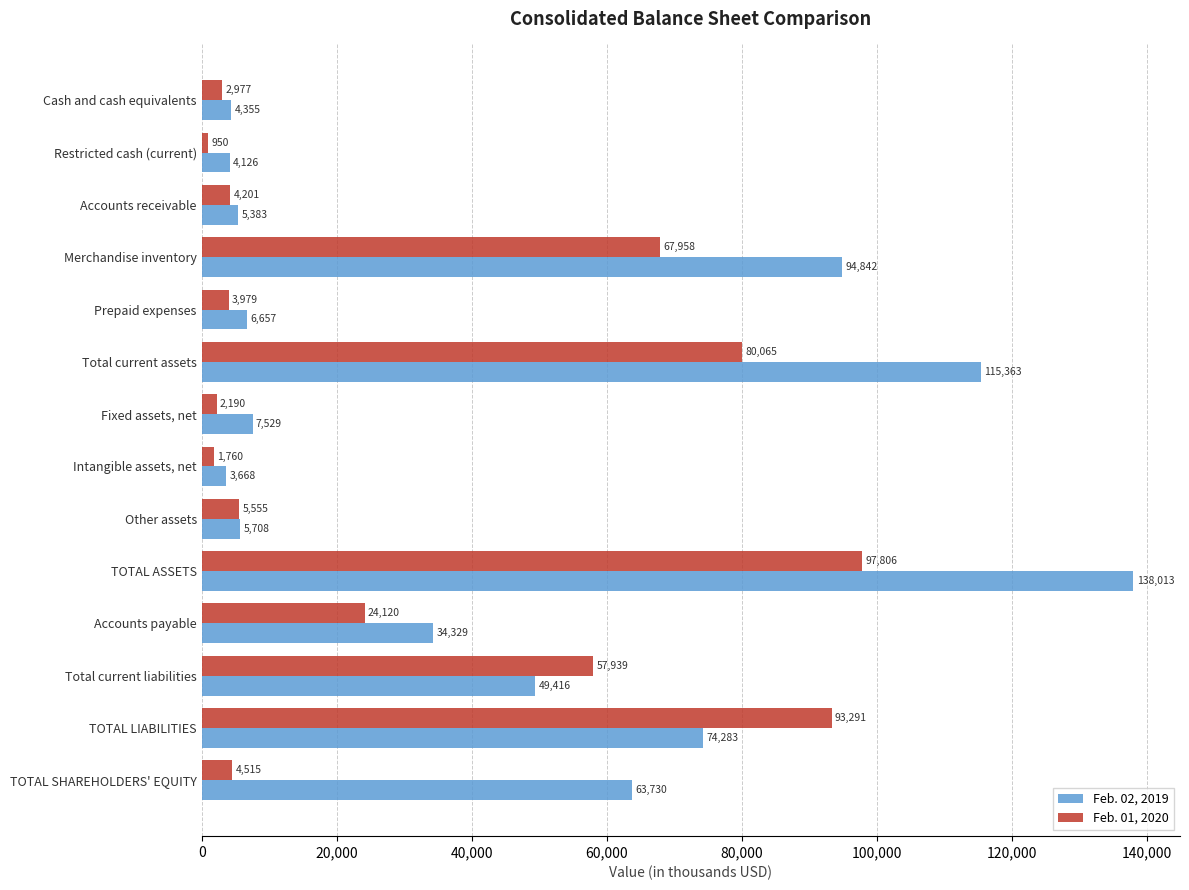

Which series has the largest range (max minus min)?

Feb. 02, 2019